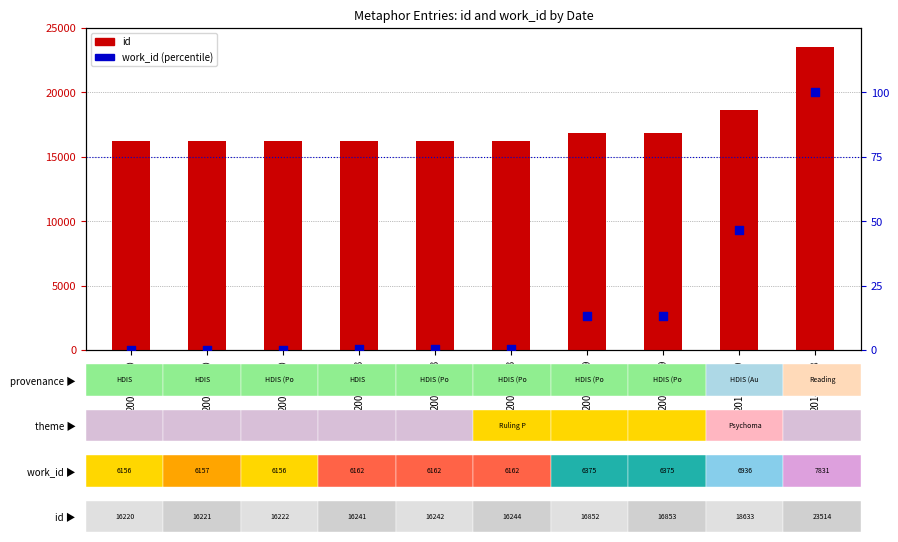

At how many categories does at least one series exceed 19370?

1